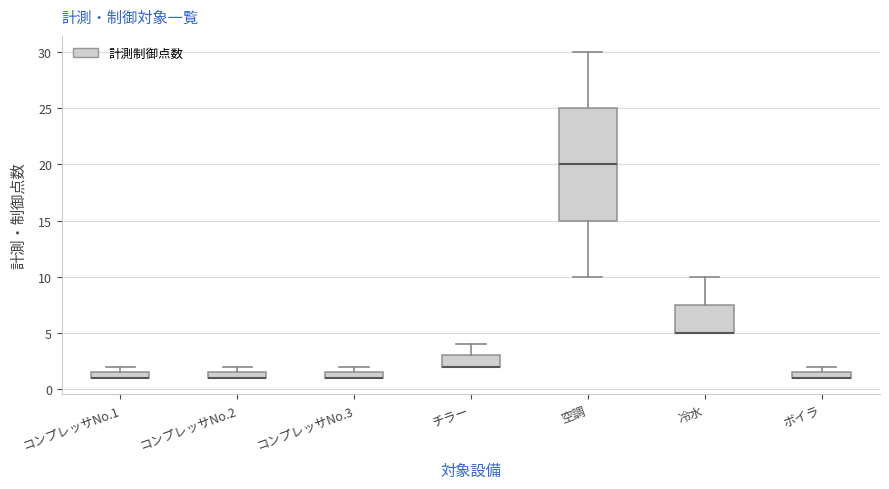

Which box is the tallest, from its lower edge to its upper edge?

空調